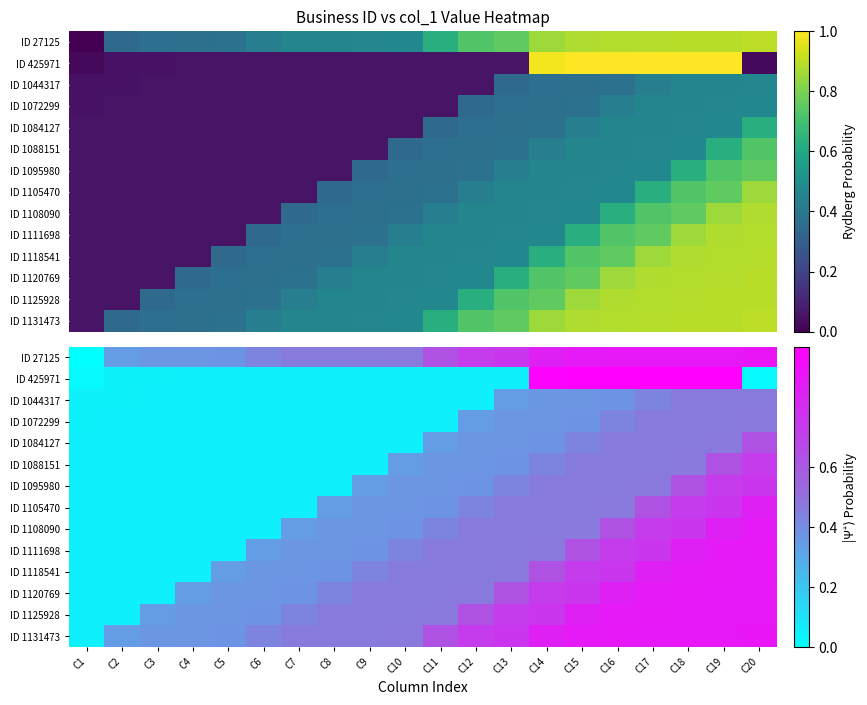

Which label corresponds to the largest value in the chart?

C19